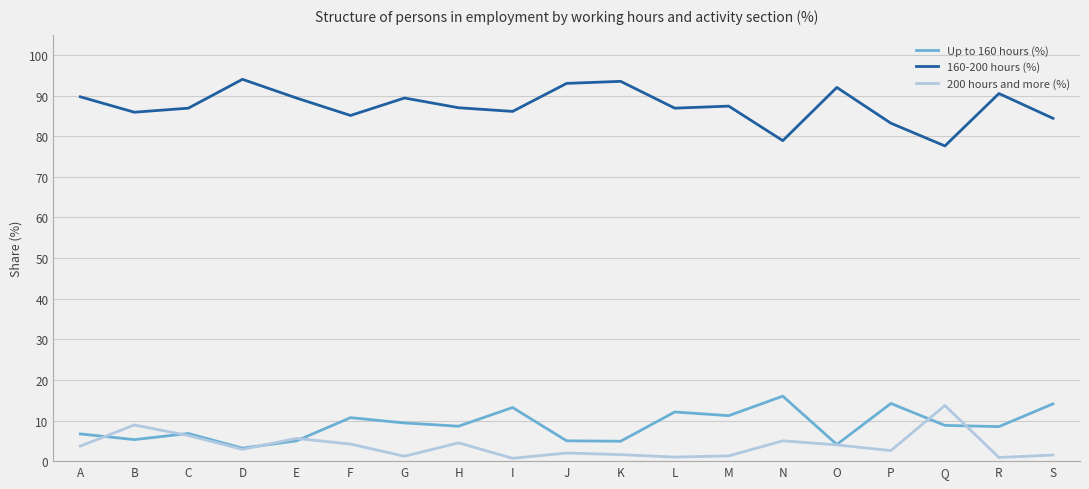

What is the greatest value displayed?

94.0